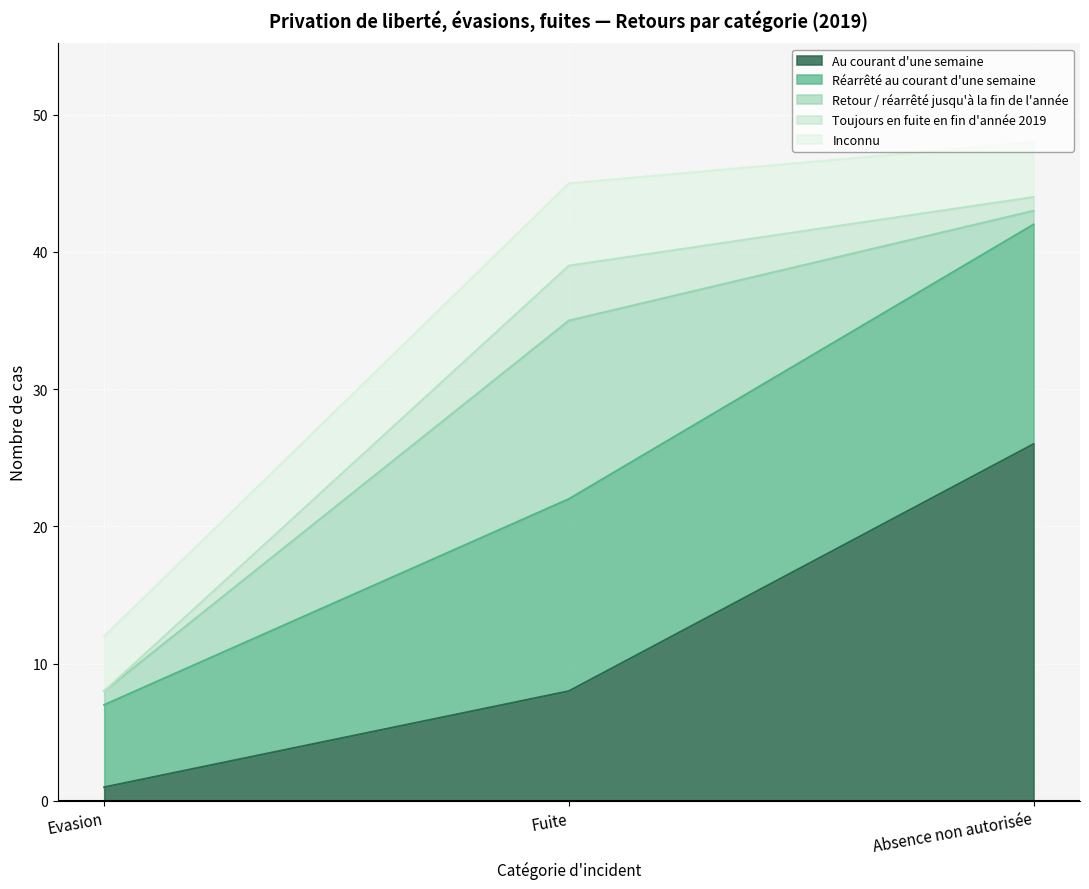

At which label does Au courant d'une semaine reach its peak?

Absence non autorisée